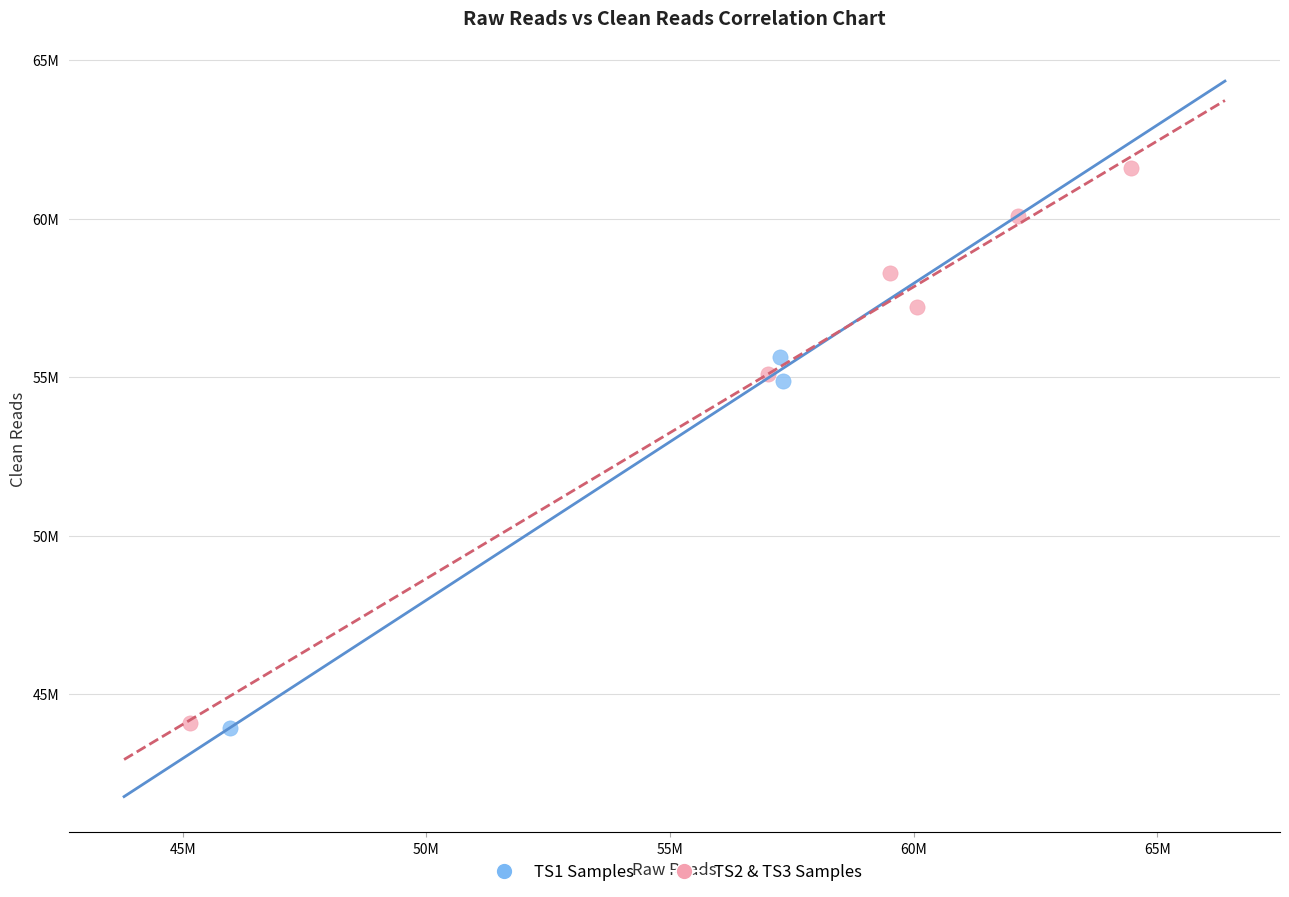

Which series has the largest Y range (max minus min)?

TS2 & TS3 Samples